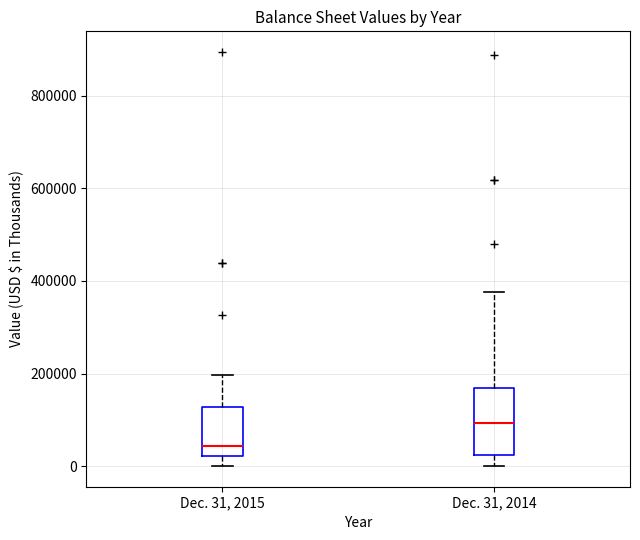

Reading left to right, transcribe this box plot: for each box, give where its median line is, the range the box spans, and where its two whiskers end, as read against the y-axis. The values are not printed on the chart, so give them approximately, as read against the axis.

Dec. 31, 2015: median 40000, box 20000 to 120000, whiskers 0 to 200000
Dec. 31, 2014: median 100000, box 20000 to 160000, whiskers 0 to 380000